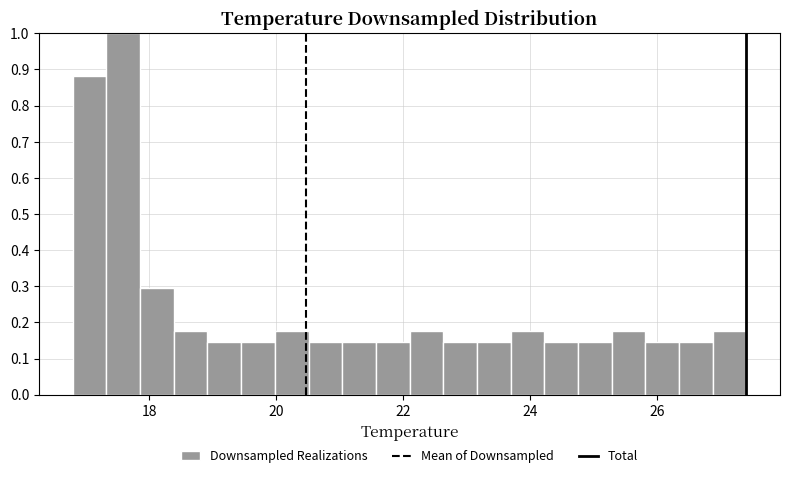

Read against the x-axis, roughly where is the centre of the tallest bar?

17.6